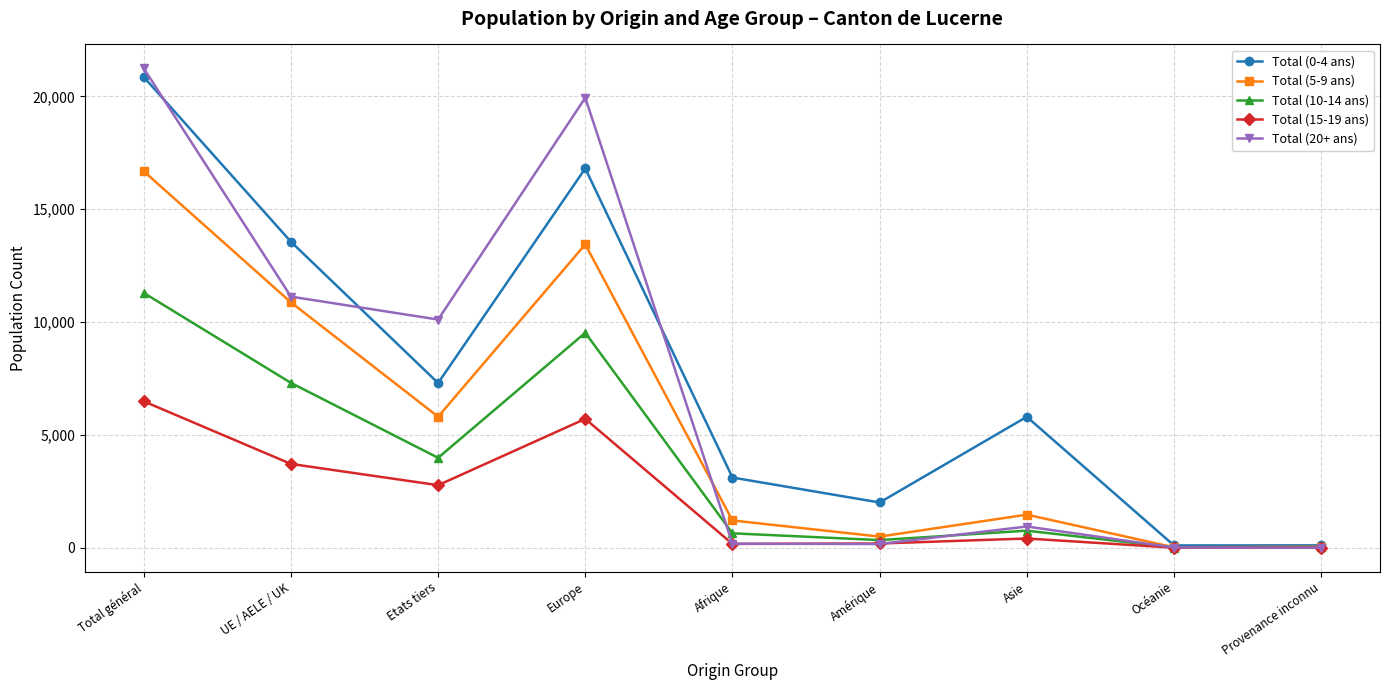

What is the average value of the Total (10-14 ans) series?

3764